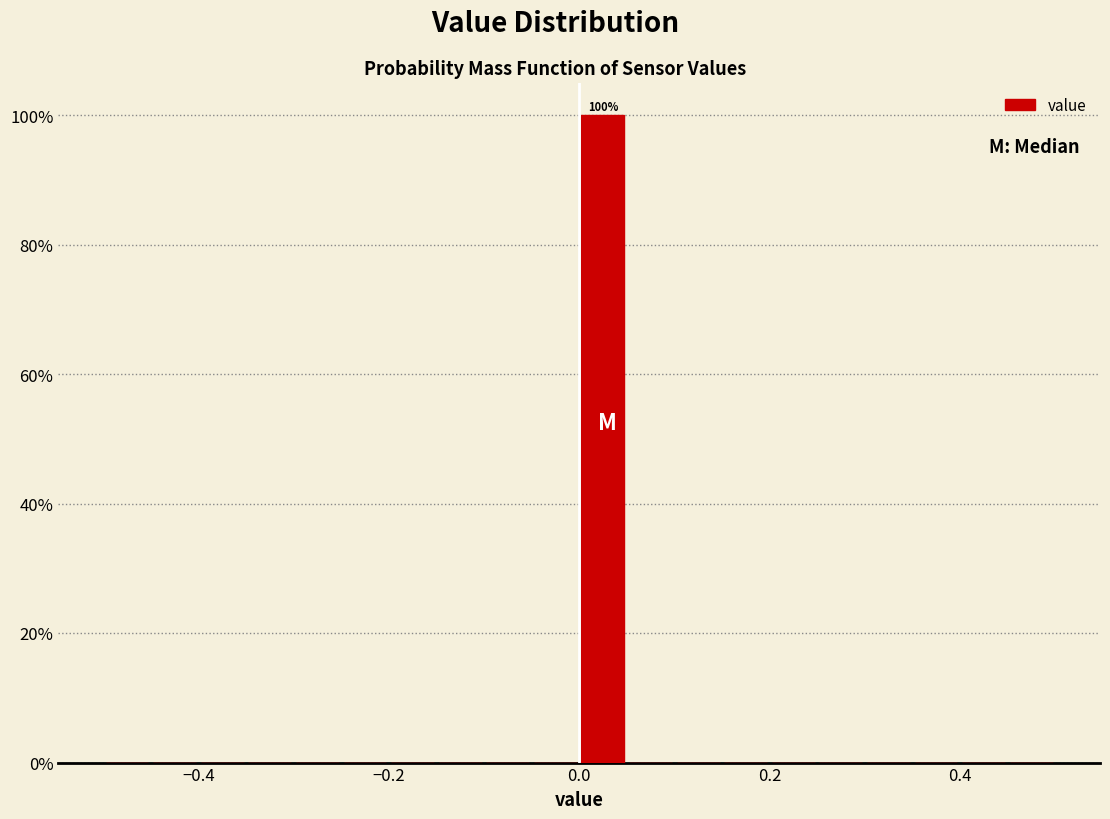

Read against the x-axis, roughly where is the centre of the tallest bar?

0.02